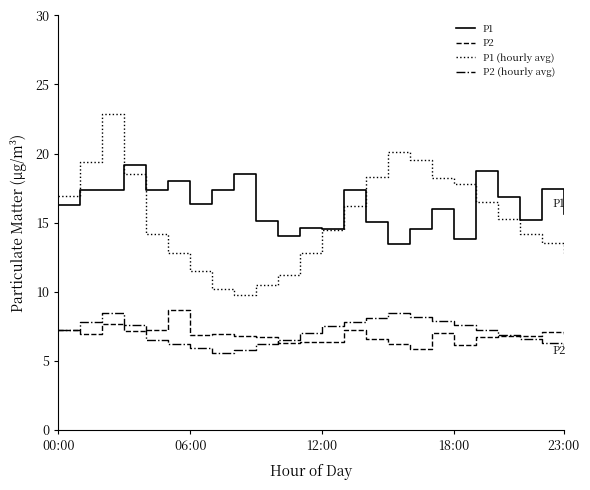

Which series has the widest spread of values?

P1 (hourly avg)